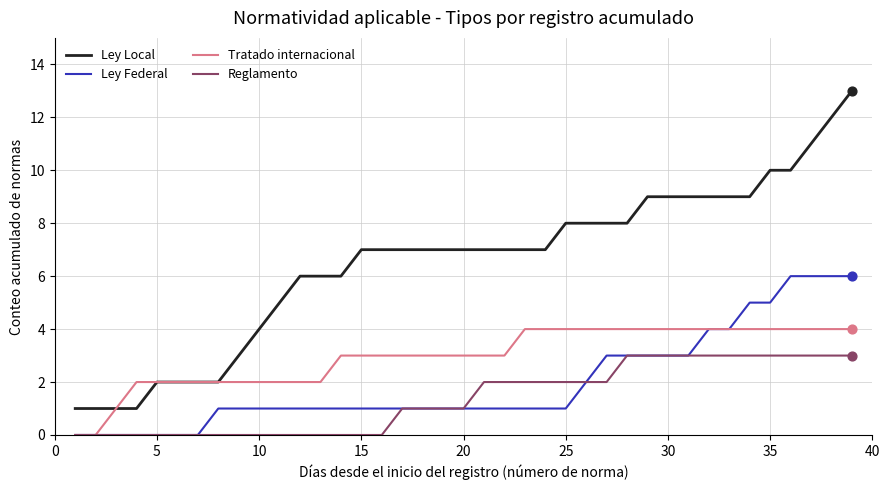

Which series has the widest spread of values?

Ley Local